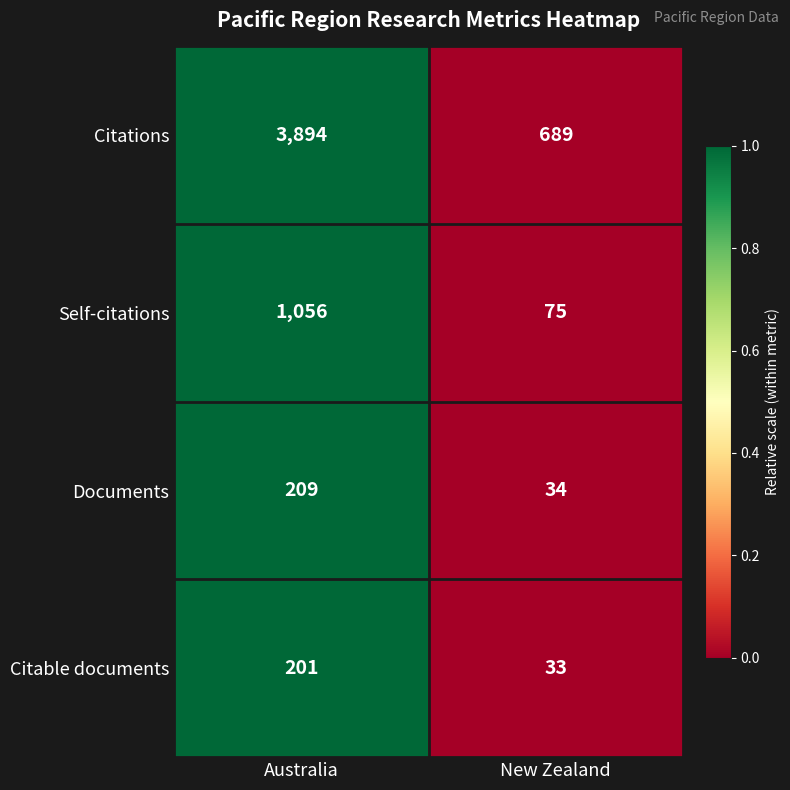

How many series are shown in this chart?

4